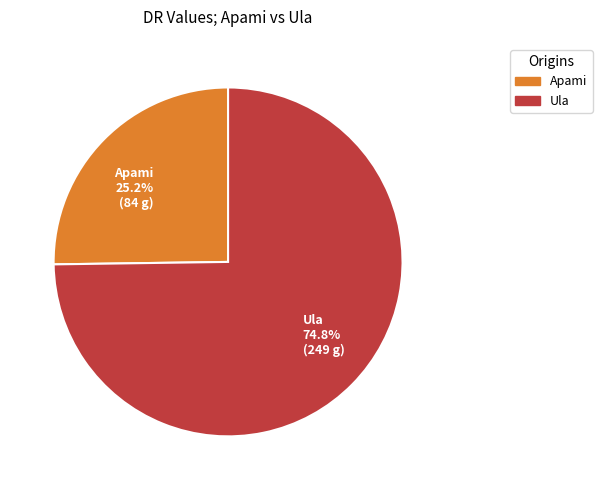

Does Apami account for over 50% of the chart?

No